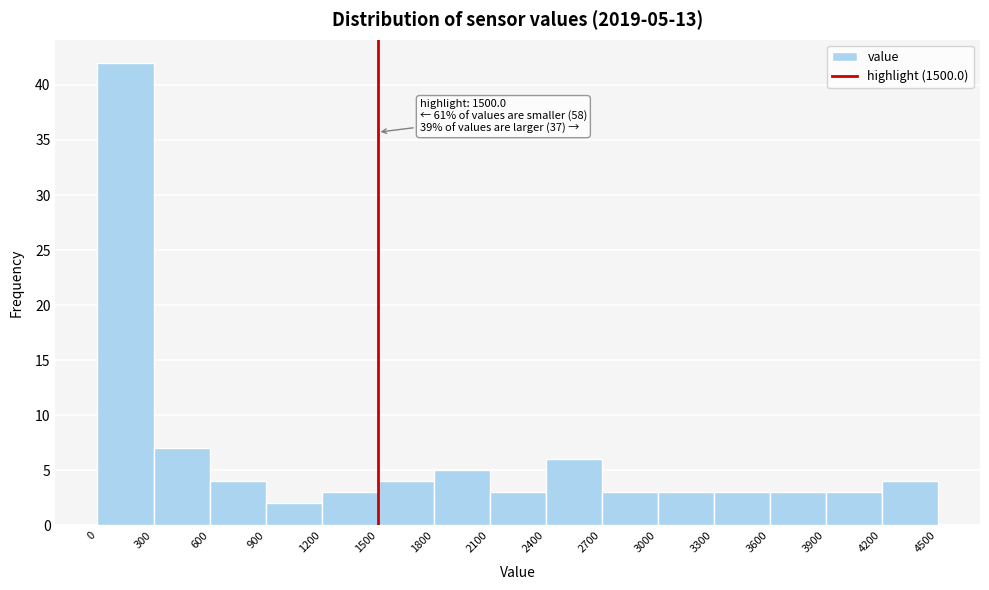

Over which range of the x-axis is the bar tallest?

0 to 300